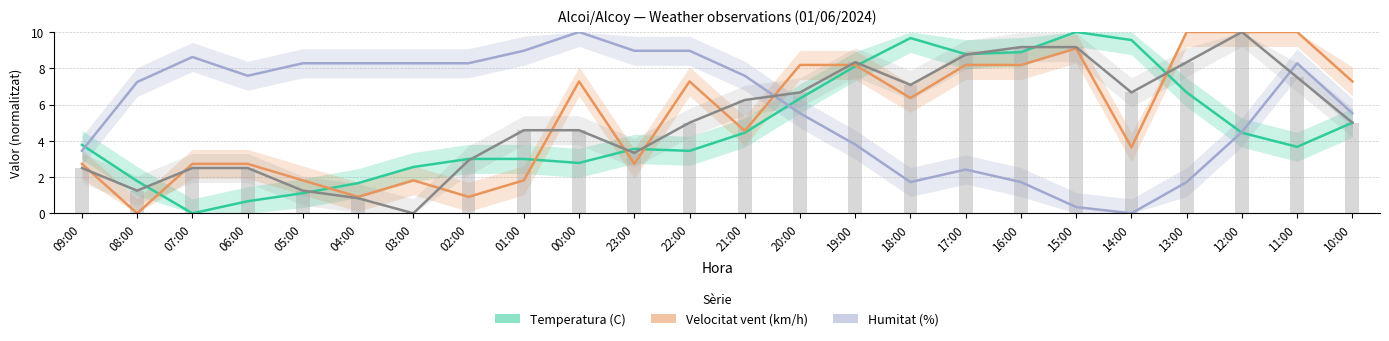

Where is Ratxa (km/h) nearest to the value 5?

22:00